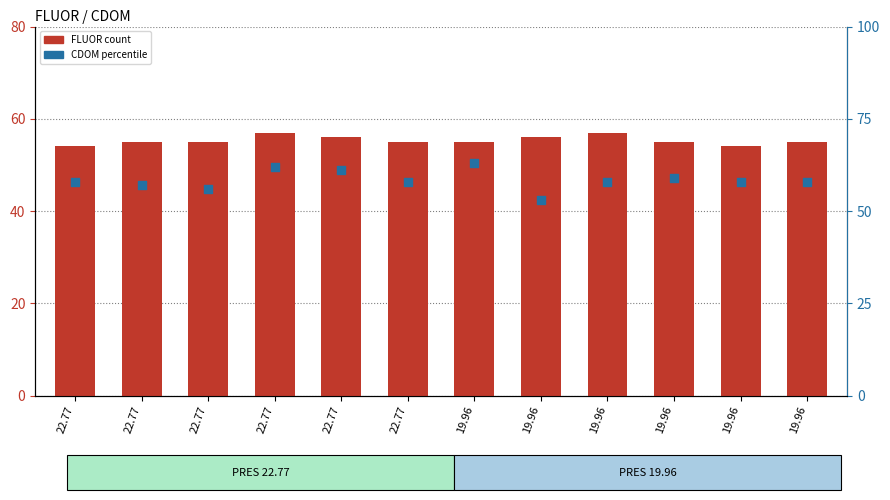

At which category is the sum across all series the highest?

22.77